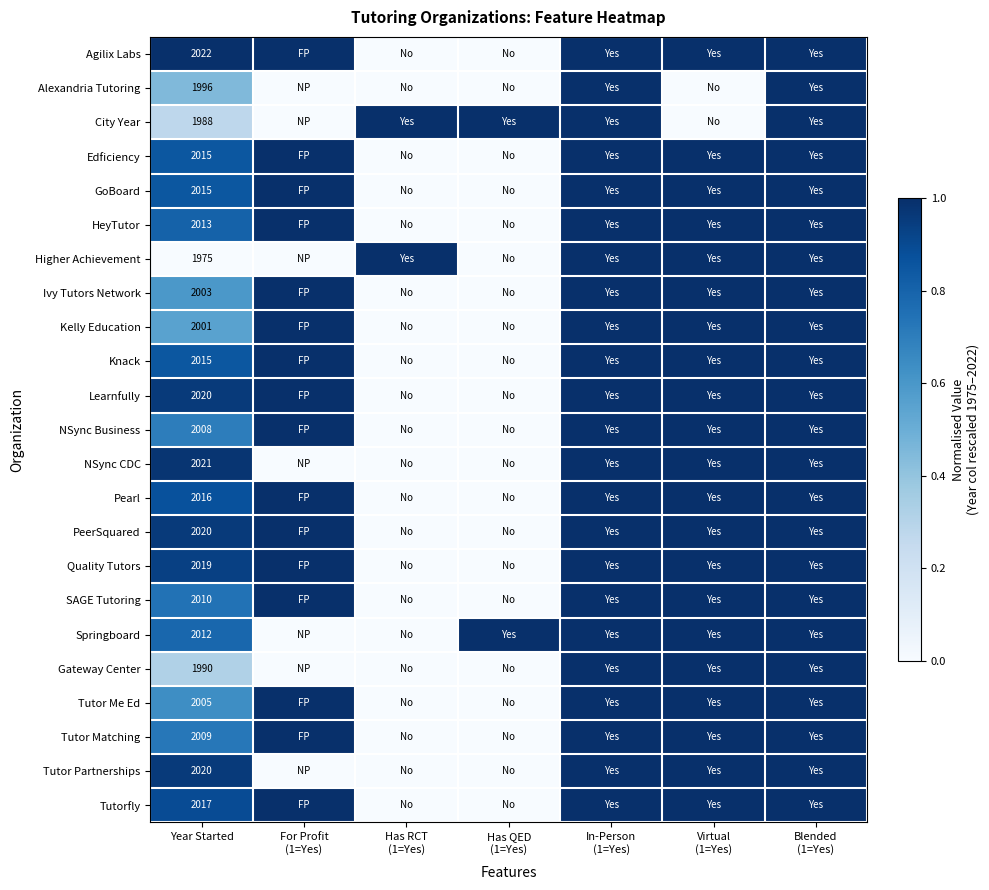

The Edficiency series shows 2015 at Year Started. True or false?

True